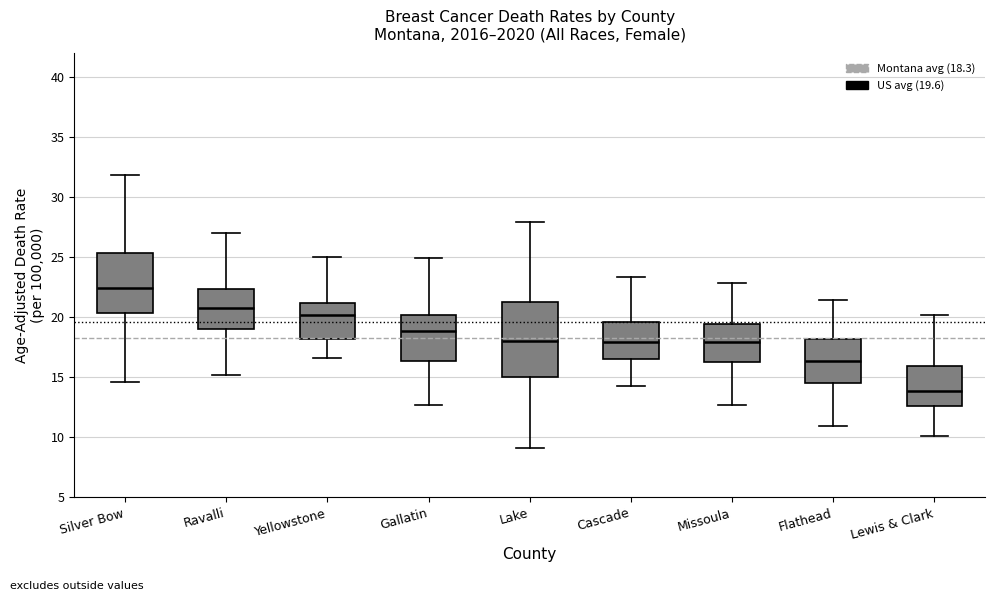

Reading left to right, transcribe this box plot: for each box, give where its median line is, the range the box spans, and where its two whiskers end, as read against the y-axis. The values are not printed on the chart, so give them approximately, as read against the axis.

Silver Bow: median 22.5, box 20.5 to 25.5, whiskers 14.5 to 32.0
Ravalli: median 21.0, box 19.0 to 22.5, whiskers 15.0 to 27.0
Yellowstone: median 20.0, box 18.0 to 21.0, whiskers 16.5 to 25.0
Gallatin: median 19.0, box 16.5 to 20.0, whiskers 12.5 to 25.0
Lake: median 18.0, box 15.0 to 21.5, whiskers 9.0 to 28.0
Cascade: median 18.0, box 16.5 to 19.5, whiskers 14.5 to 23.5
Missoula: median 18.0, box 16.5 to 19.5, whiskers 12.5 to 23.0
Flathead: median 16.5, box 14.5 to 18.0, whiskers 11.0 to 21.5
Lewis & Clark: median 14.0, box 12.5 to 16.0, whiskers 10.0 to 20.0